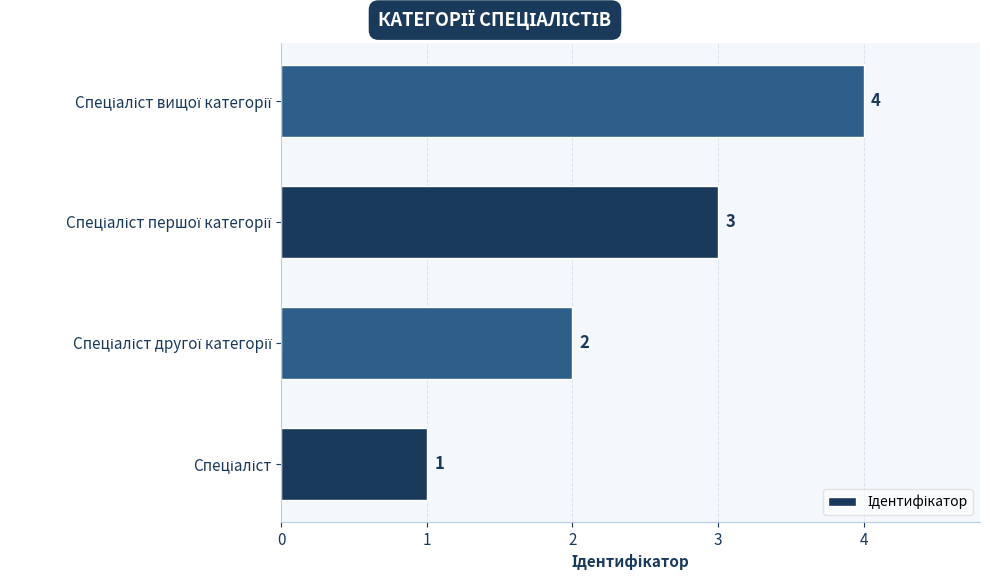

Count the values in the range 2 to 4.

3